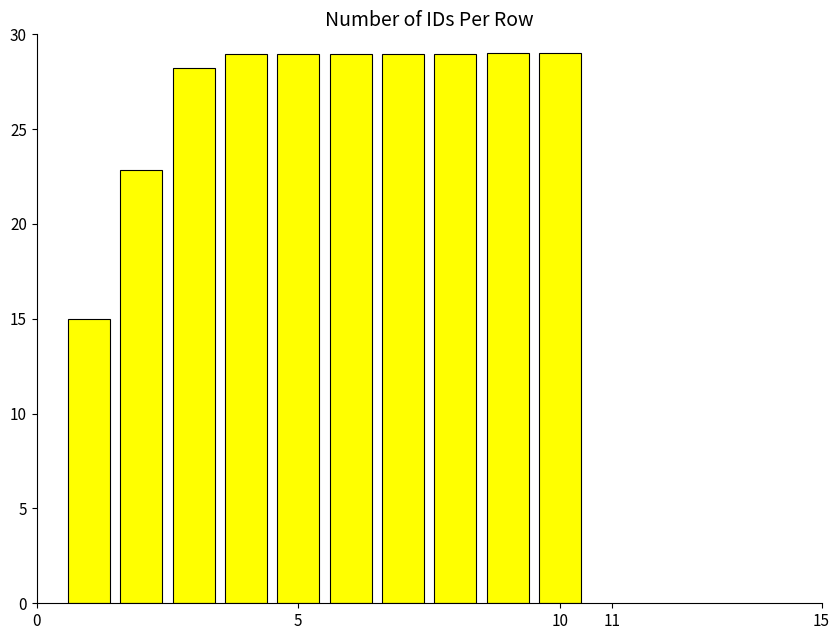

What is the greatest value displayed?

29.0